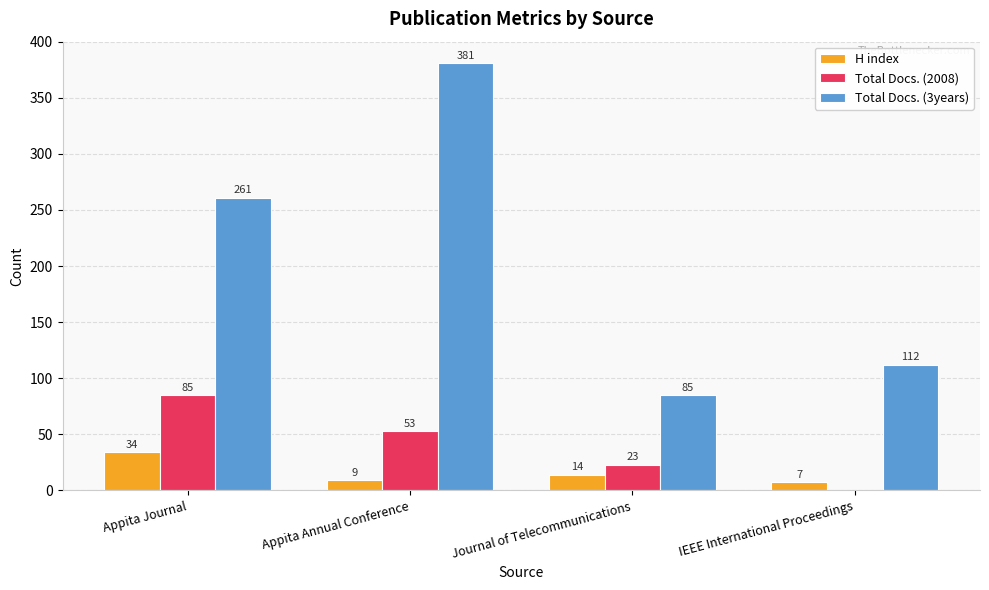

What is the total value across all series at IEEE International Proceedings?

119